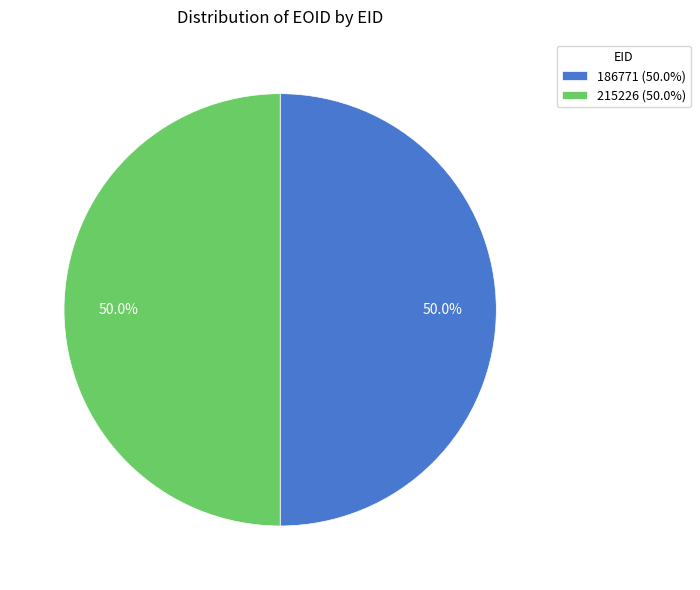

To the nearest percent, what percentage of the pie is 215226?

50%